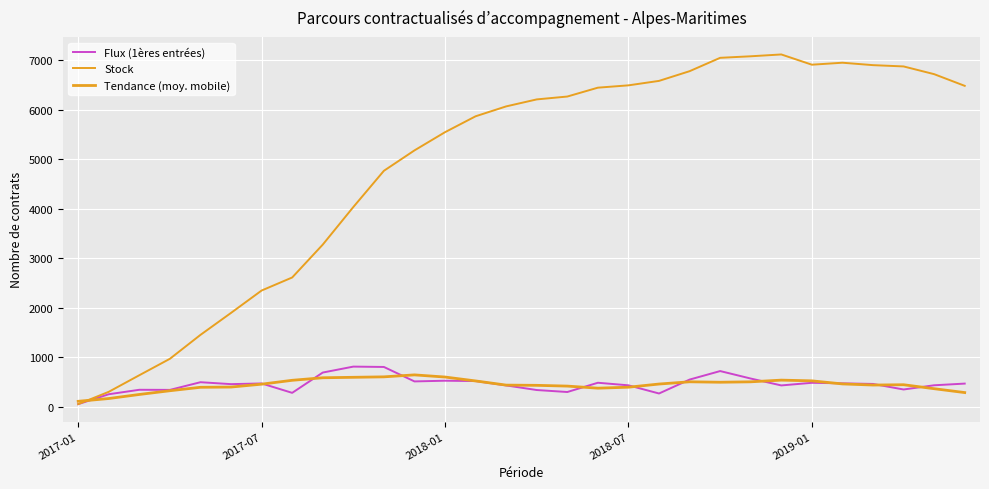

How many lines are shown in the chart?

3